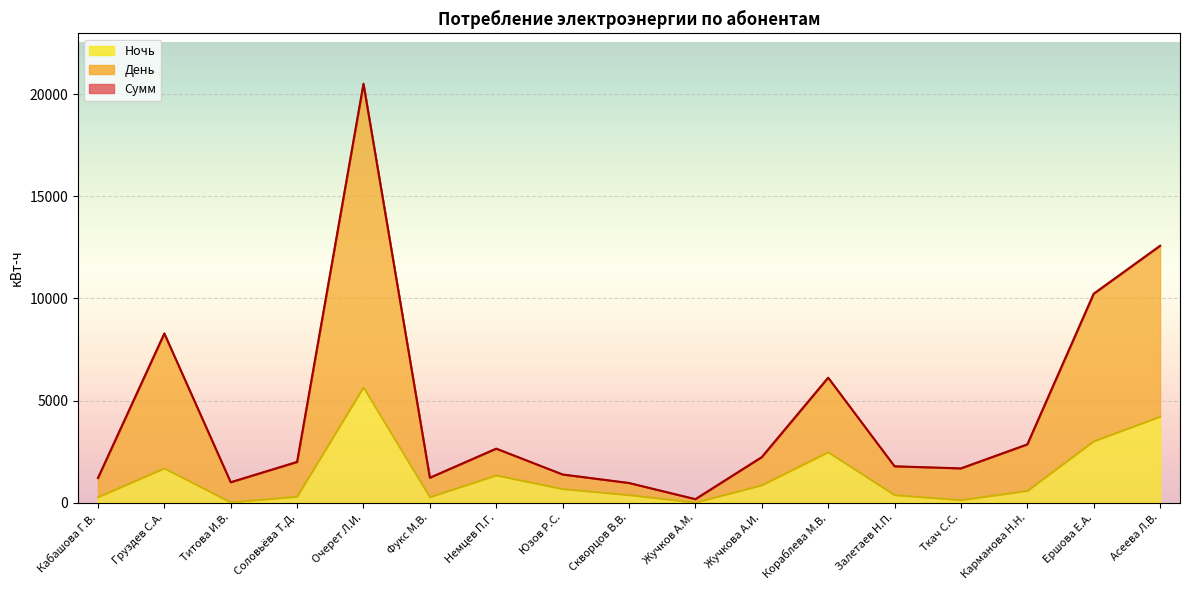

True or false: День and Сумм cross at least once.

True